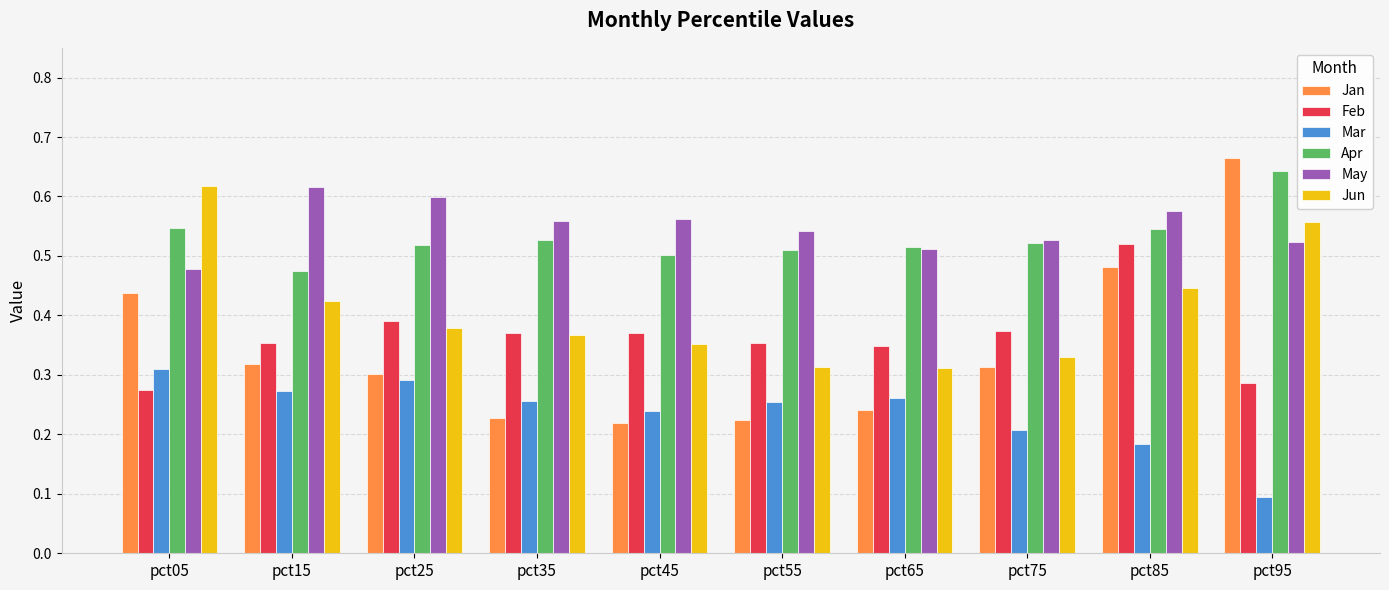

What is the total value across all series at pct35?

2.3